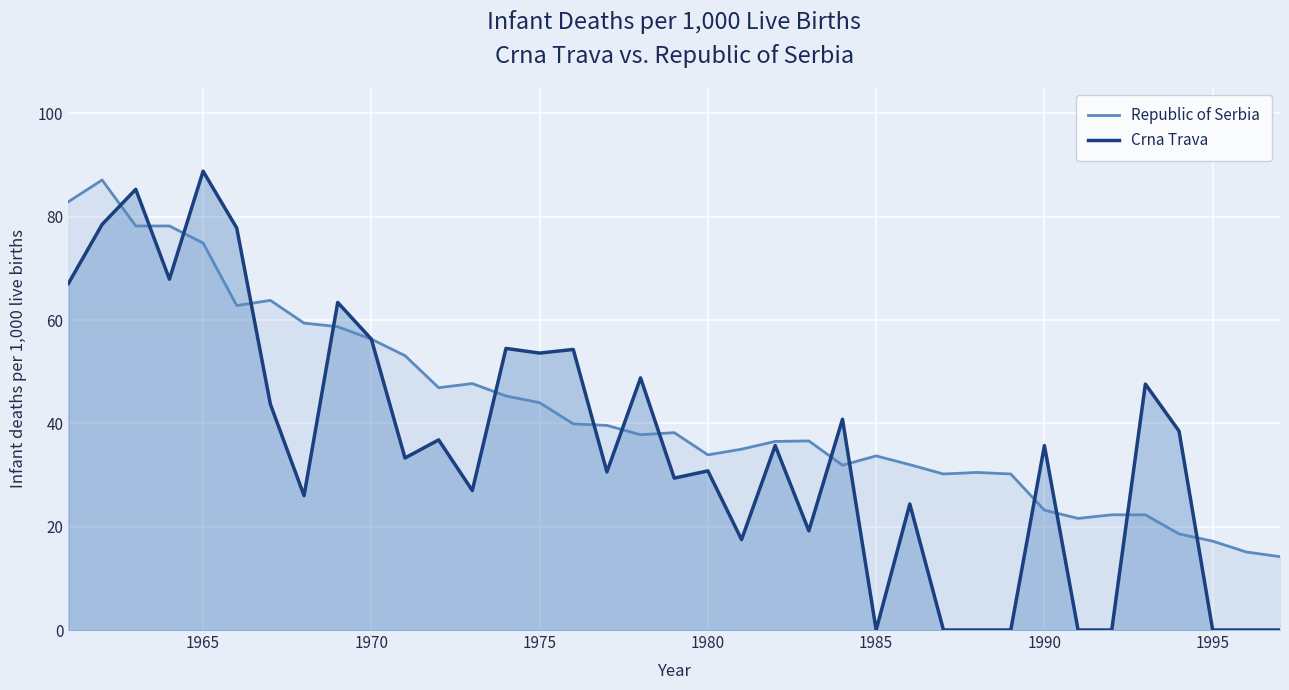

What is the highest value of the Republic of Serbia series?

87.1